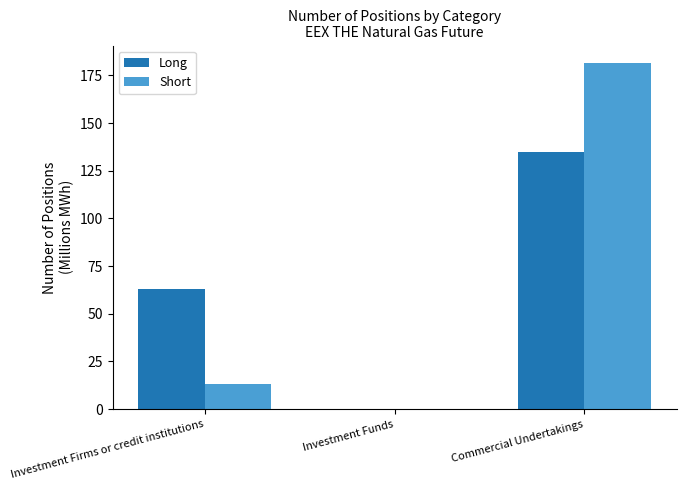

At which category is the sum across all series the highest?

Commercial Undertakings